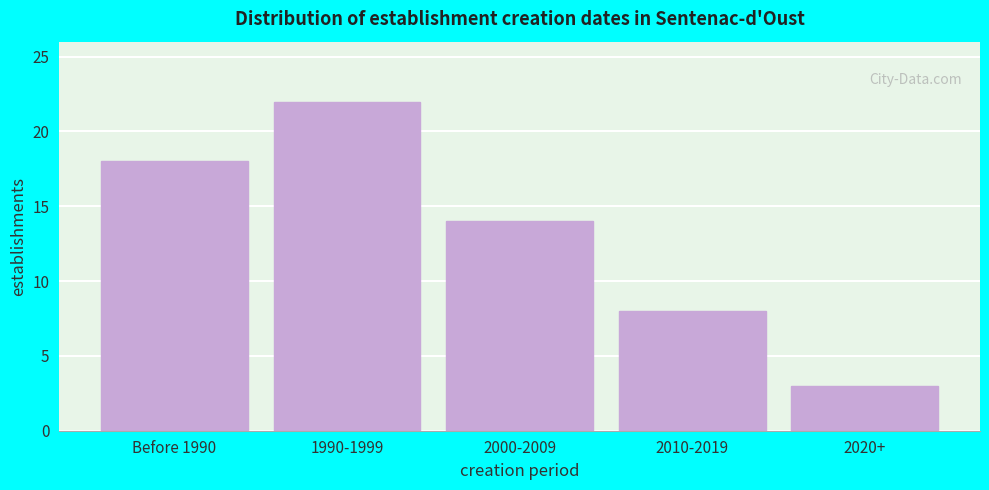

Reading left to right, extract all data points from this chart.

Before 1990=18	1990-1999=22	2000-2009=14	2010-2019=8	2020+=3